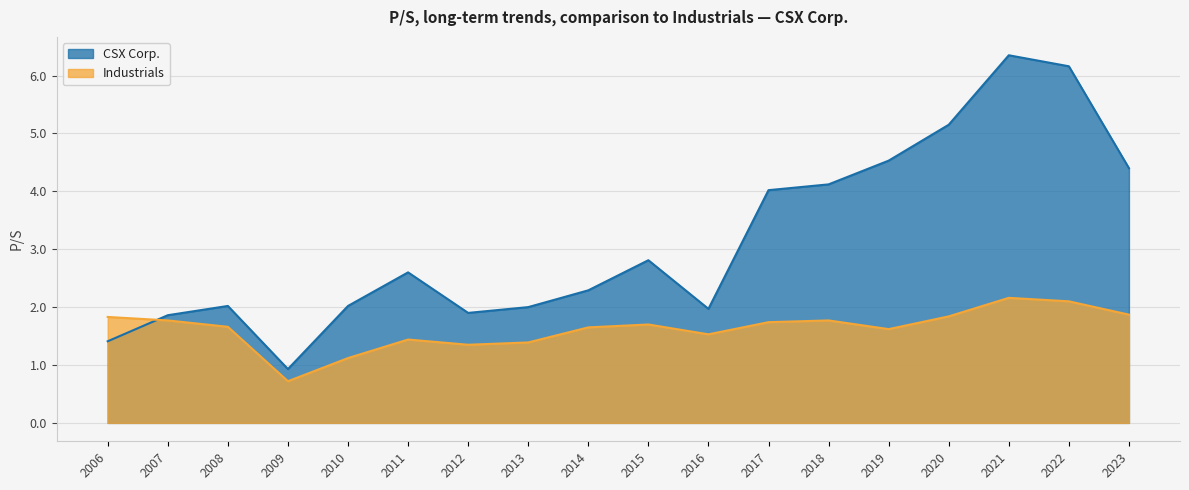

List the series in order of their overall mean, highest first.

CSX Corp., Industrials